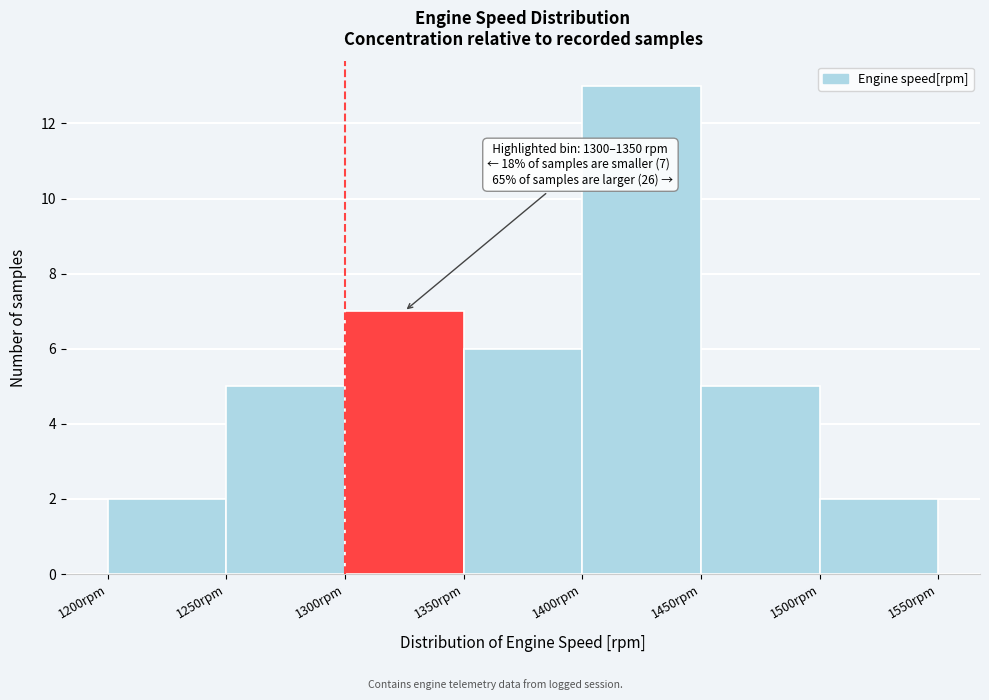

Which range on the x-axis has the tallest bar?

1400 to 1450